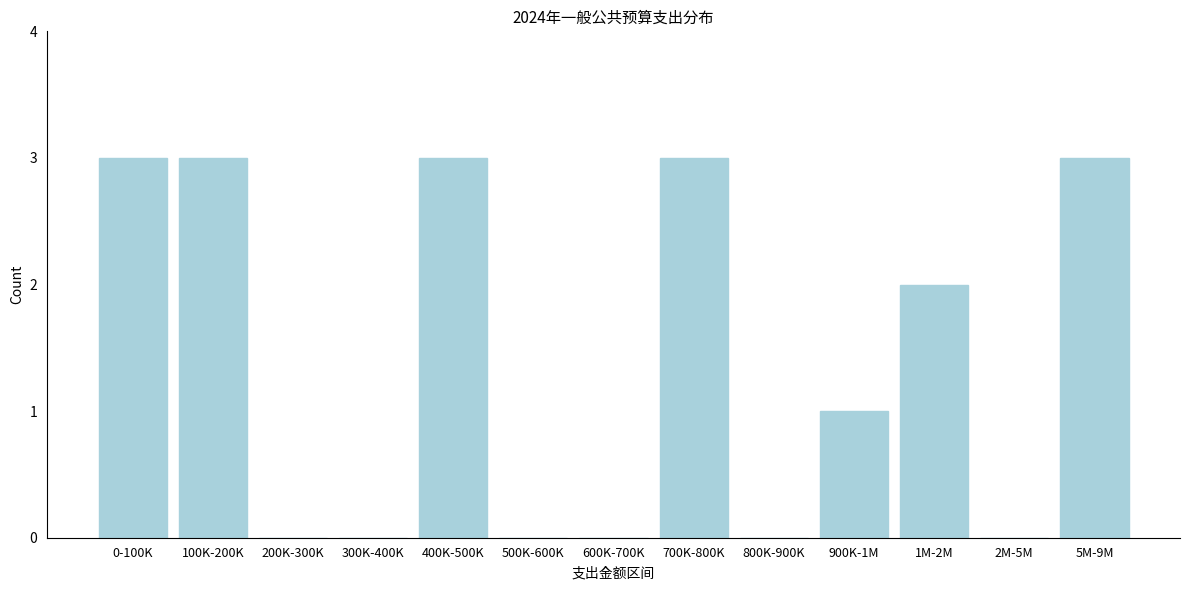

Reading left to right, what are all the values shown in this chart?

0-100K=3	100K-200K=3	200K-300K=0	300K-400K=0	400K-500K=3	500K-600K=0	600K-700K=0	700K-800K=3	800K-900K=0	900K-1M=1	1M-2M=2	2M-5M=0	5M-9M=3